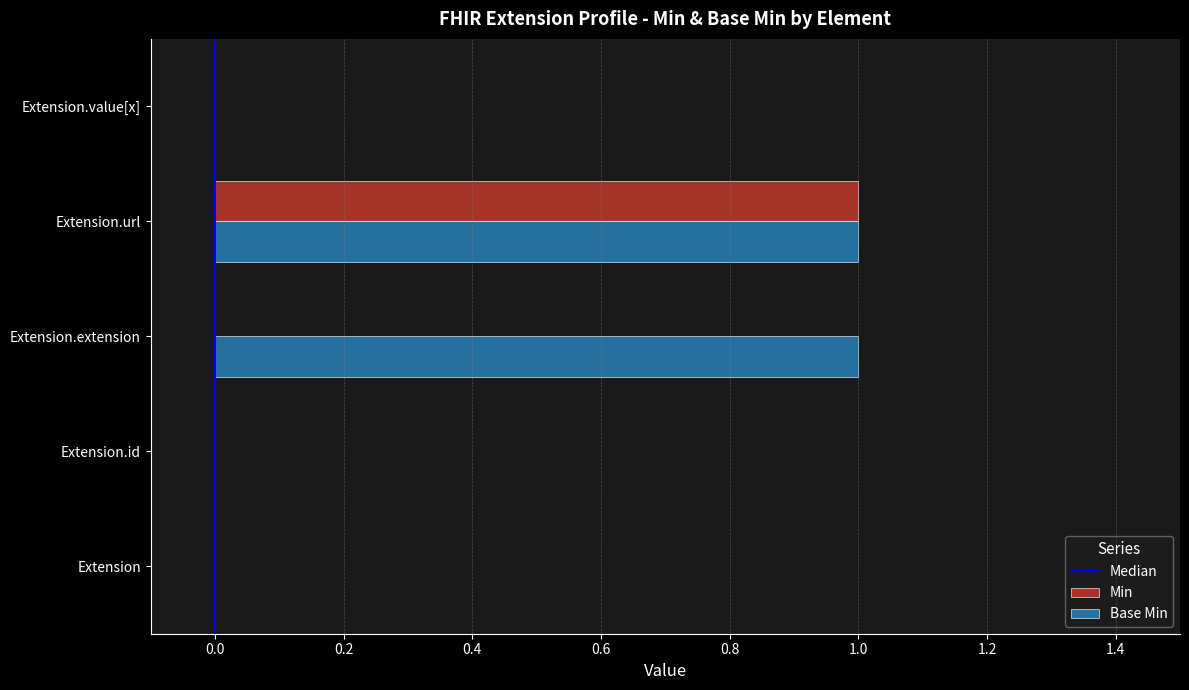

What value does the Min series have at Extension.url?

1